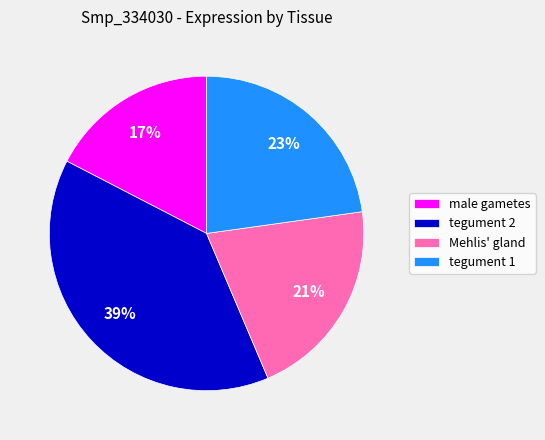

Which has a higher value, male gametes or tegument 1?

tegument 1